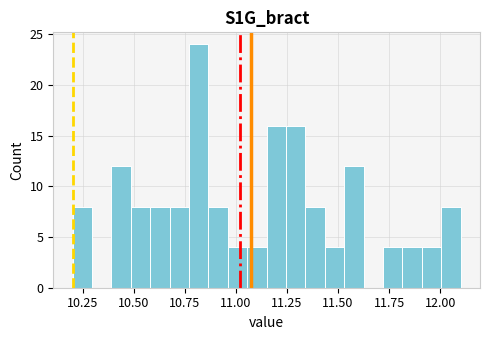

Read against the x-axis, roughly where is the centre of the tallest bar?

10.80